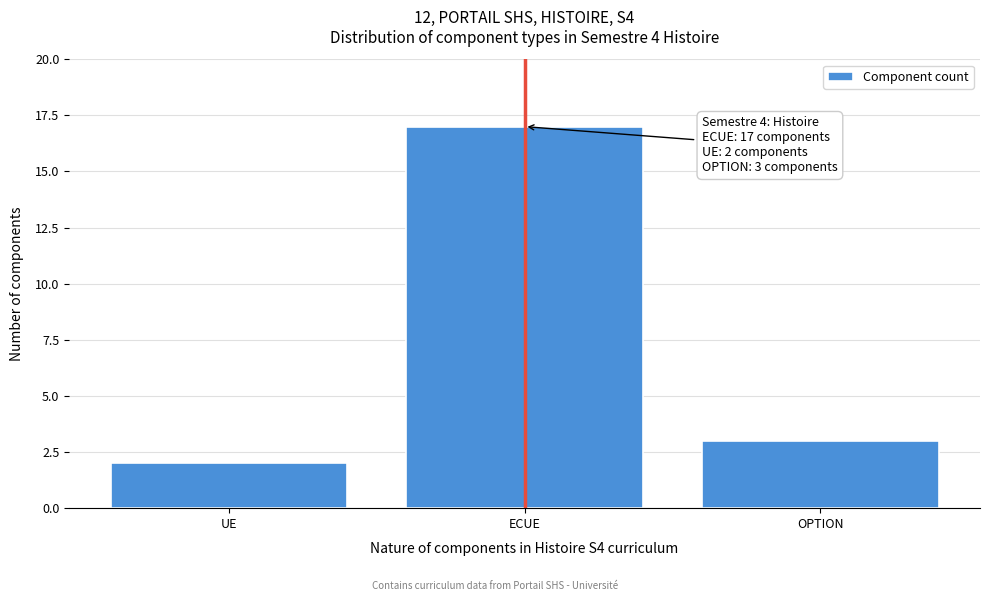

Reading left to right, extract all data points from this chart.

UE=2	ECUE=17	OPTION=3